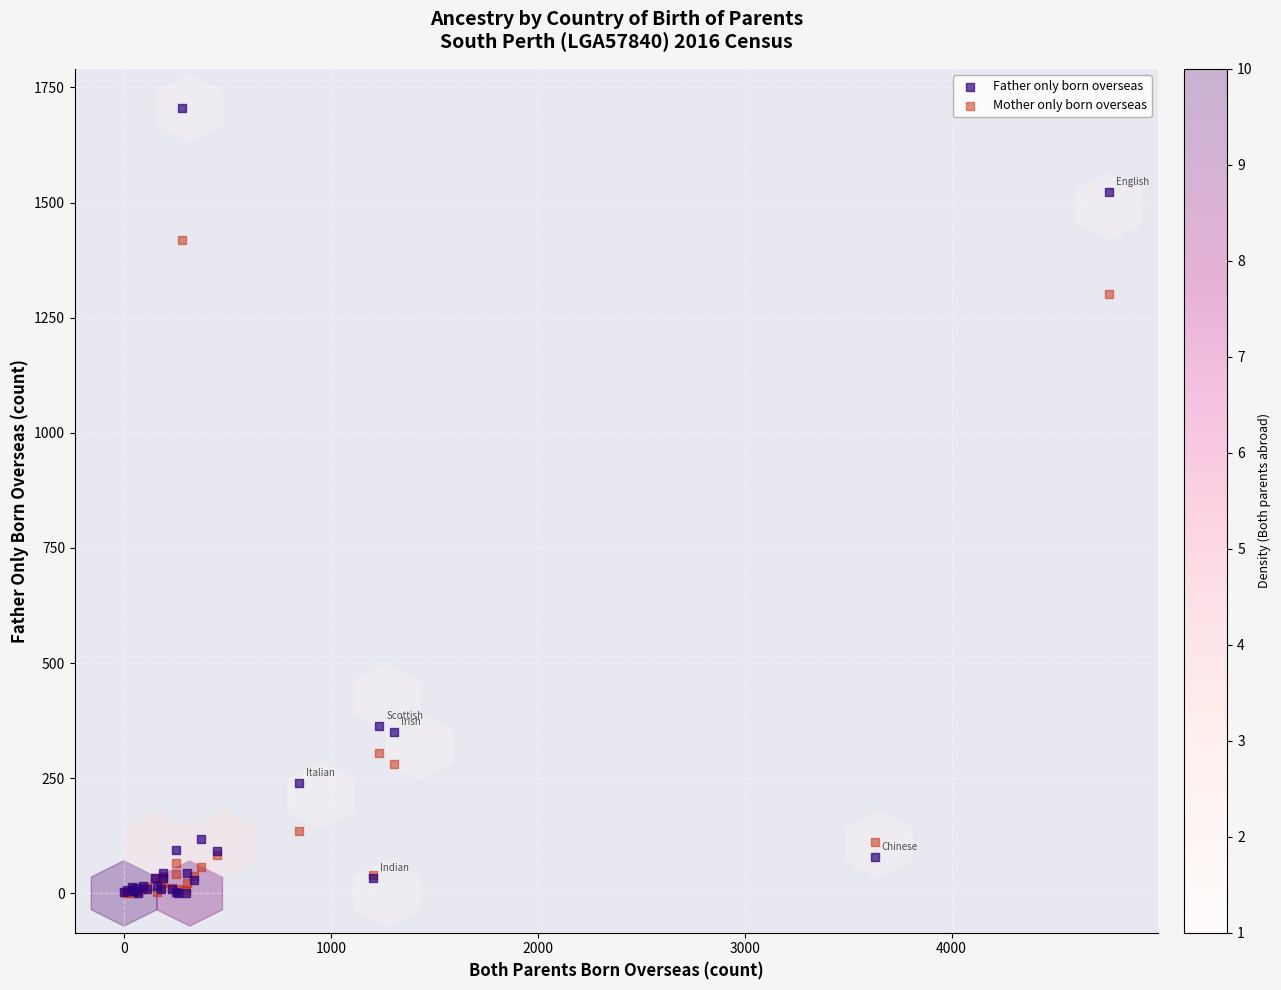

Across all series, what Y value is closest to 852?

1302